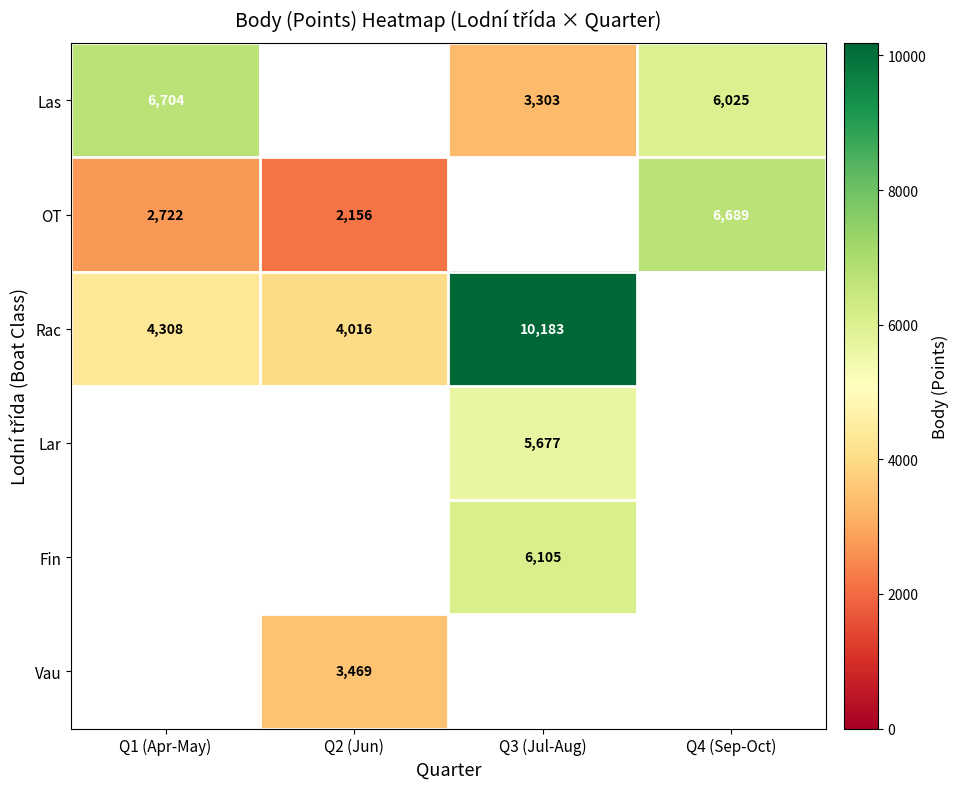

Is it true that Vau equals 1223 at Q2 (Jun)?

False